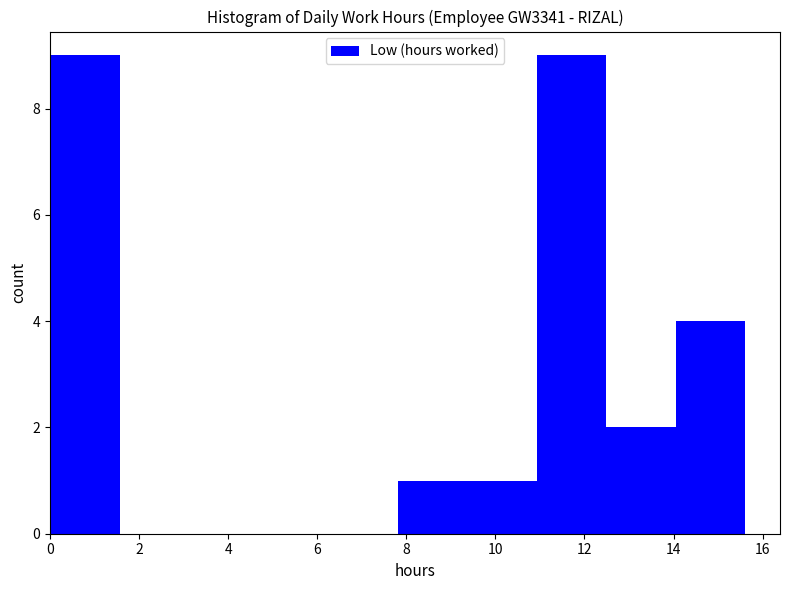

How tall is the bar that spans 11.0 to 12.4 on the x-axis? Neither the bar edges nor the heights are printed on the chart, so give them approximately, as read against the axes.

9